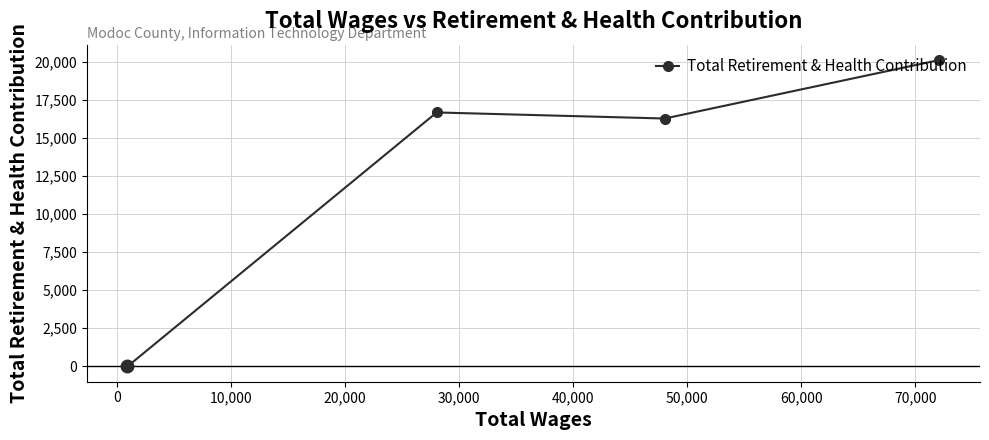

What is the greatest value displayed?

20103